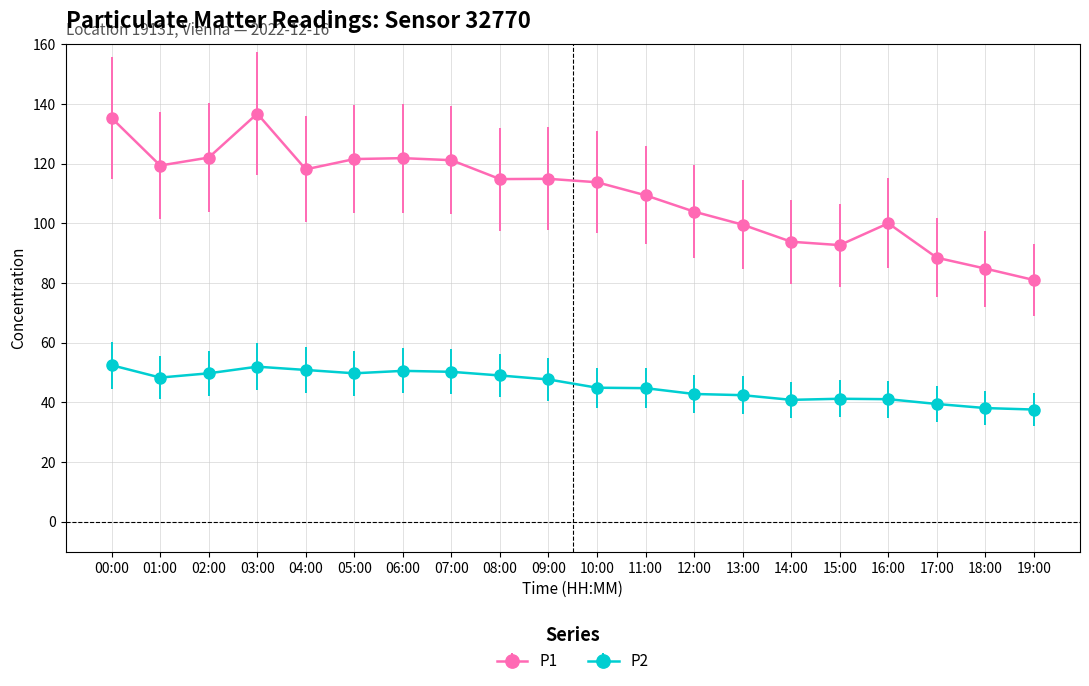

True or false: P1 and P2 cross at least once.

False